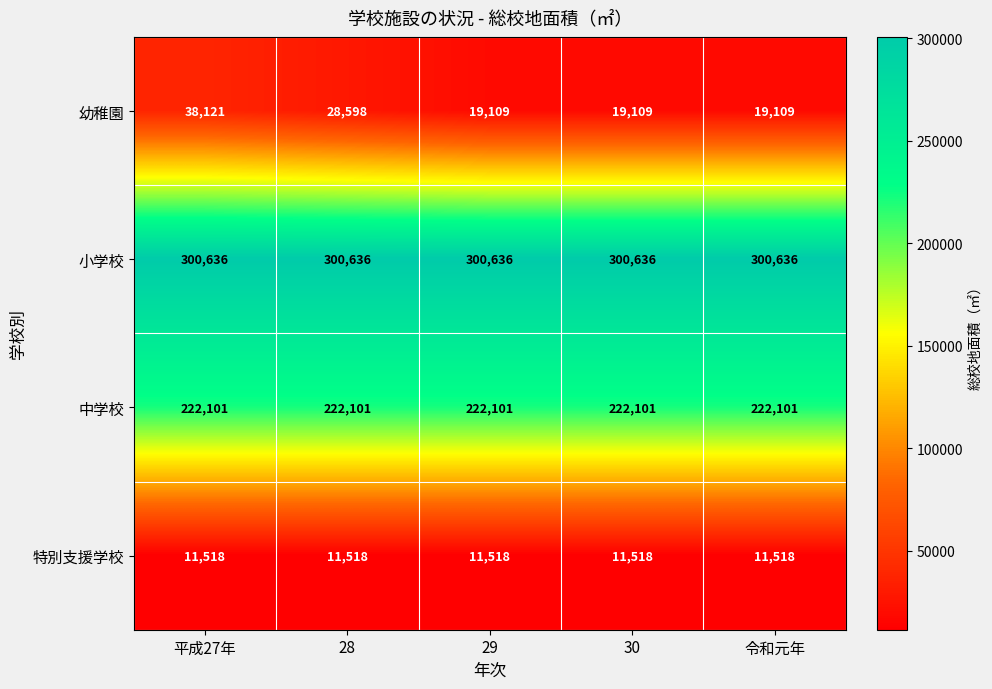

Reading left to right, transcribe all the data shown in this chart.

幼稚園: 38121	28598	19109	19109	19109
小学校: 300636	300636	300636	300636	300636
中学校: 222101	222101	222101	222101	222101
特別支援学校: 11518	11518	11518	11518	11518